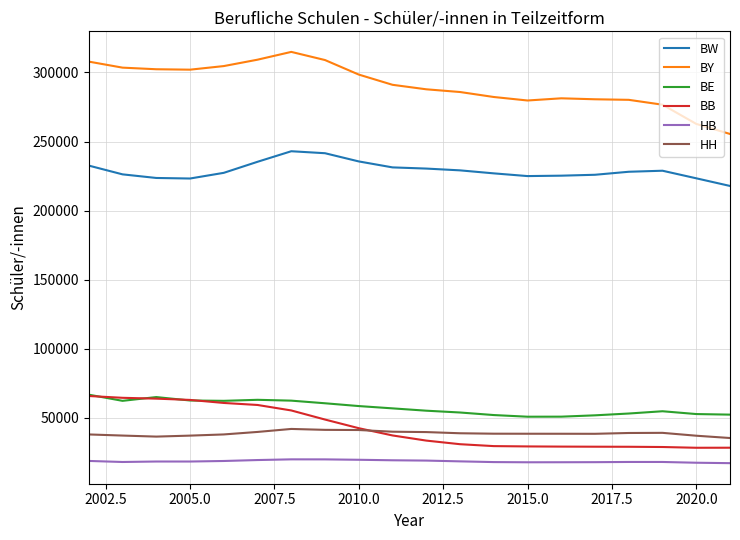

True or false: BB and BY cross at least once.

False